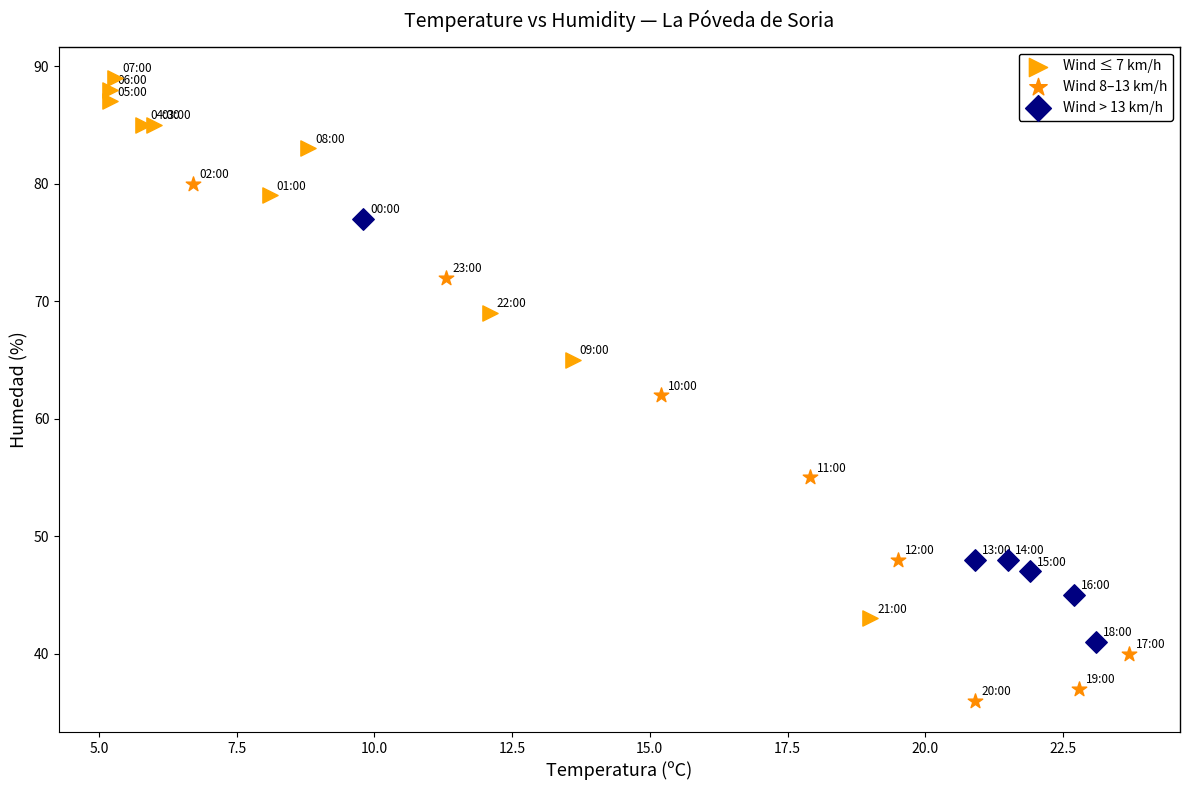

Which series contains the lowest Y value?

Wind 8–13 km/h